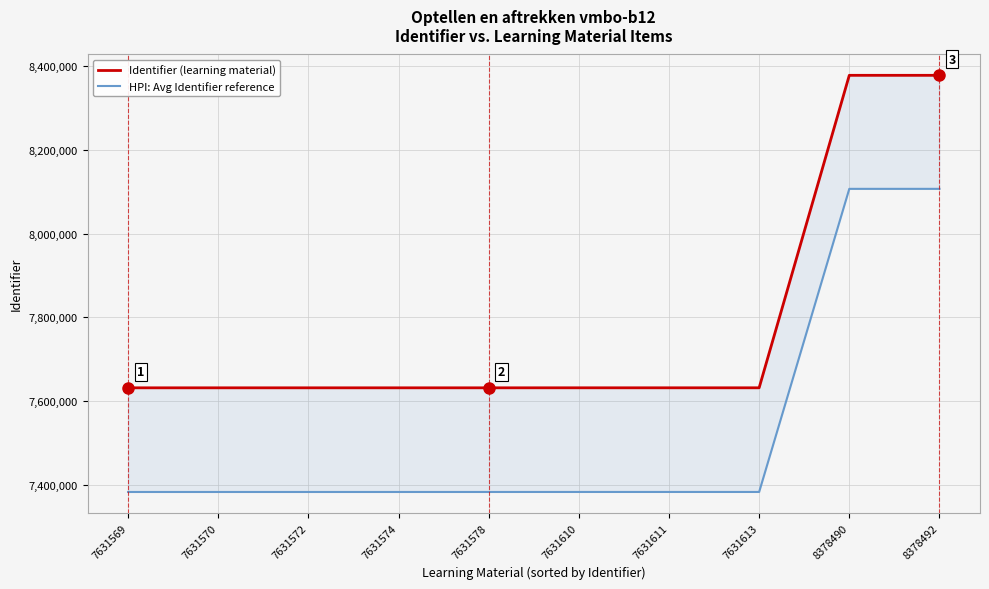

True or false: HPI: Avg Identifier reference has more than 0 points higher than both neighbors.

False